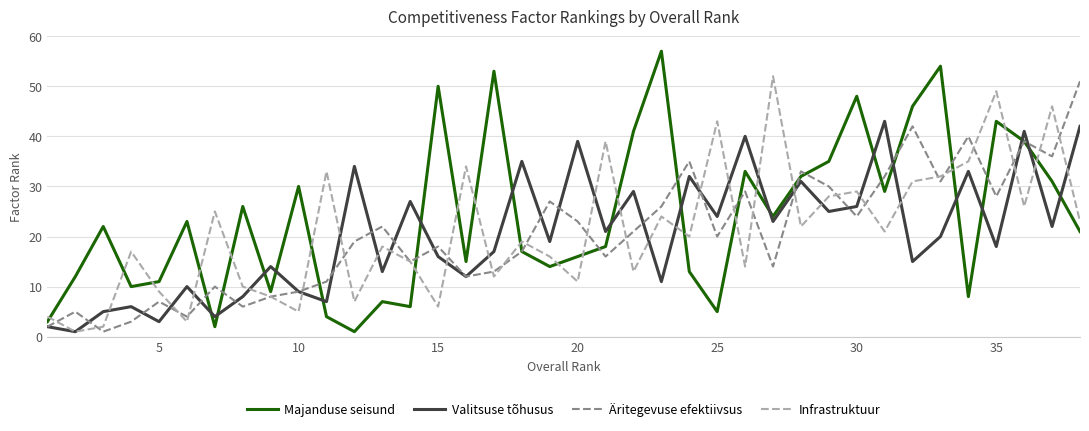

True or false: Majanduse seisund and Infrastruktuur intersect in this chart.

True